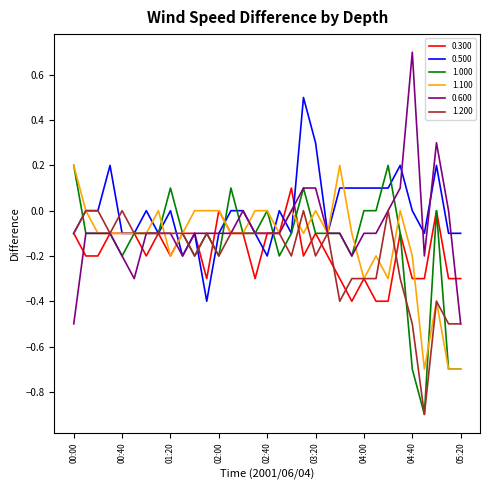

What is the greatest value displayed?

0.7